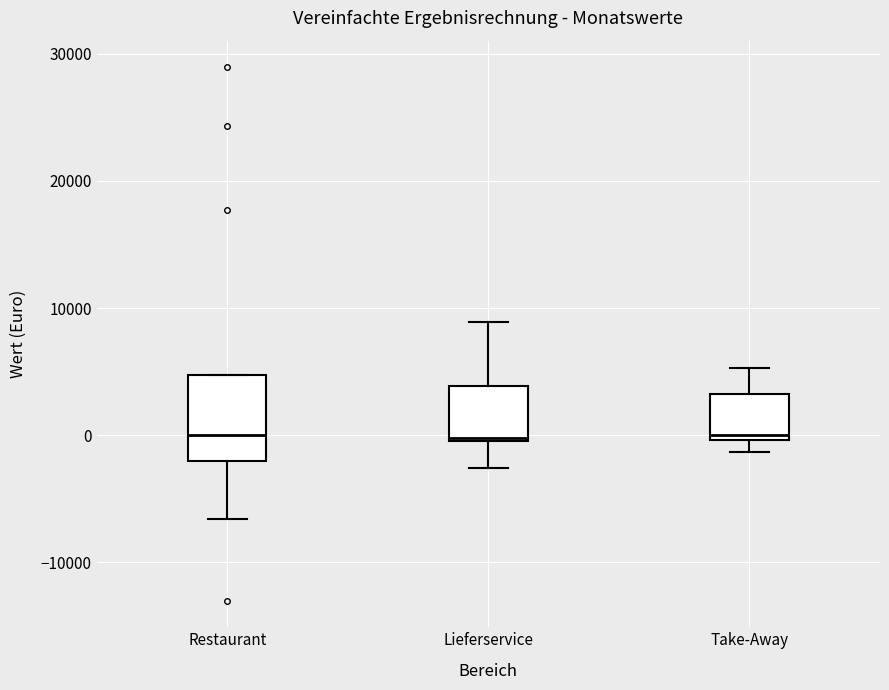

Where does the median line of the box for Restaurant sit on the y-axis? The values are not printed on the chart, so give them approximately, as read against the axis.

0